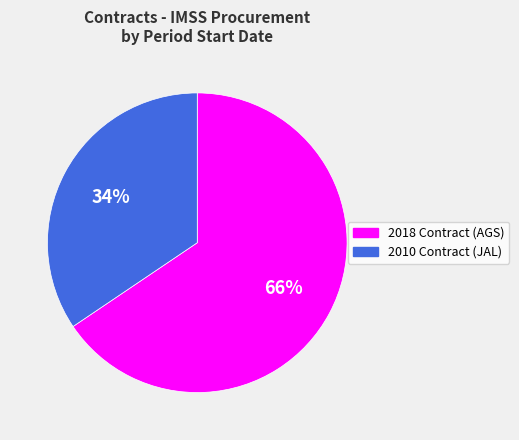

Is the sum of 2018 Contract (AGS) and 2010 Contract (JAL) greater than half?

Yes